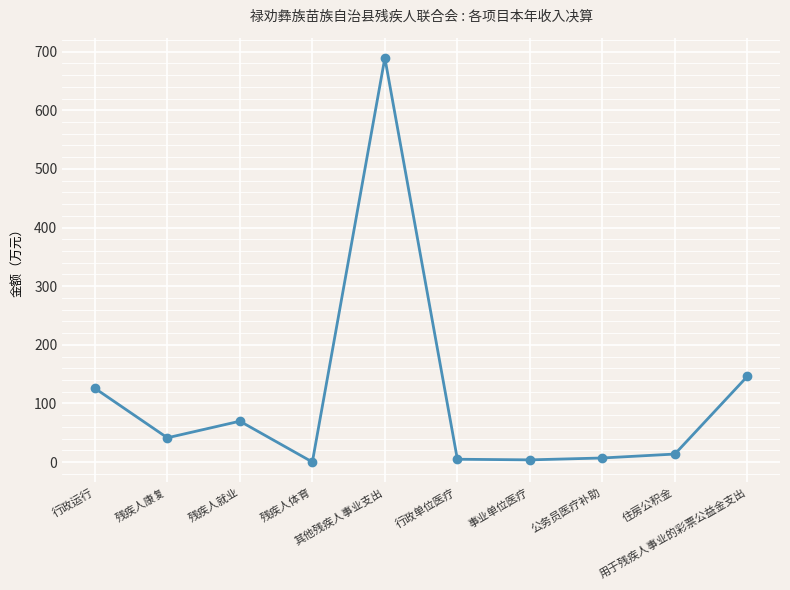

What is the label of the 9th point from the right?

残疾人康复